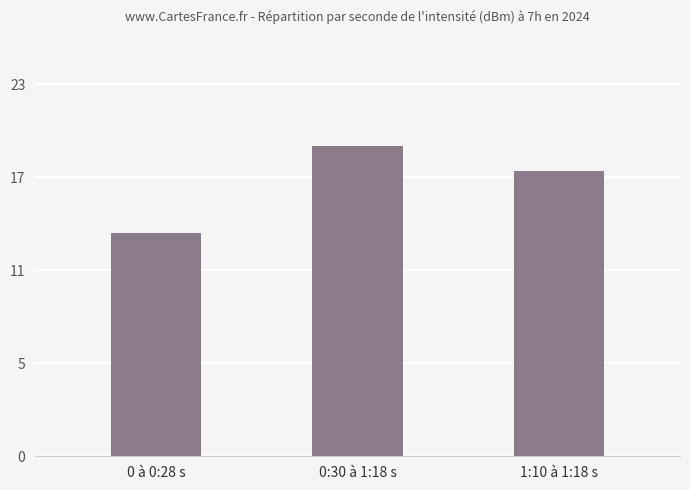

Does the chart contain any negative values?

No